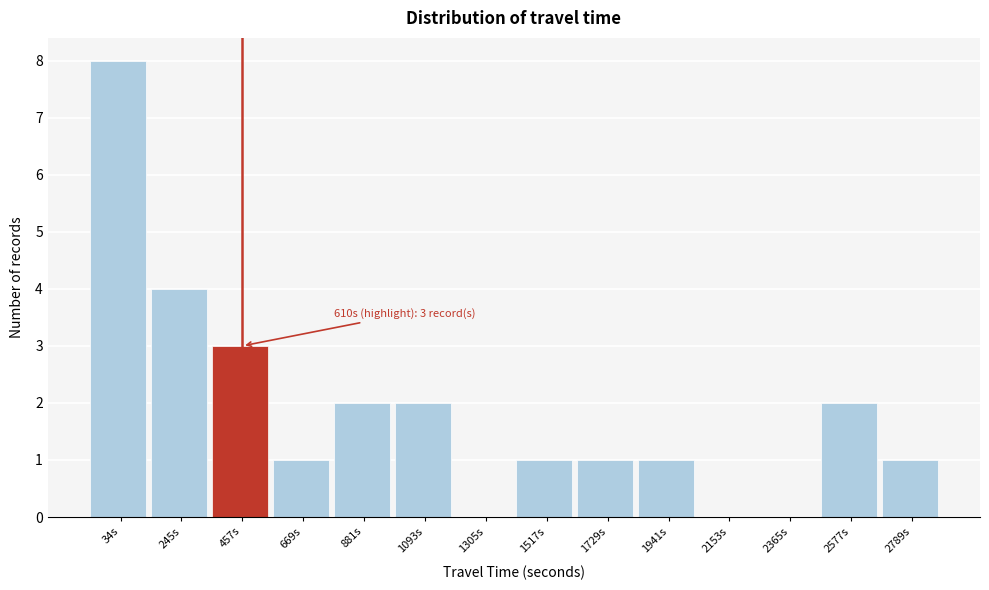

Reading left to right, transcribe all the data shown in this chart.

34s=8	245s=4	457s=3	669s=1	881s=2	1093s=2	1305s=0	1517s=1	1729s=1	1941s=1	2153s=0	2365s=0	2577s=2	2789s=1